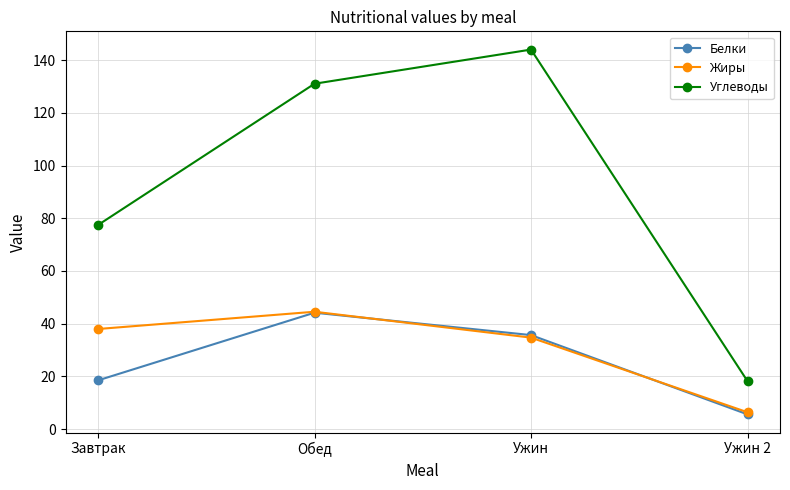

Rank the series at Завтрак from lowest to highest value.

Белки, Жиры, Углеводы